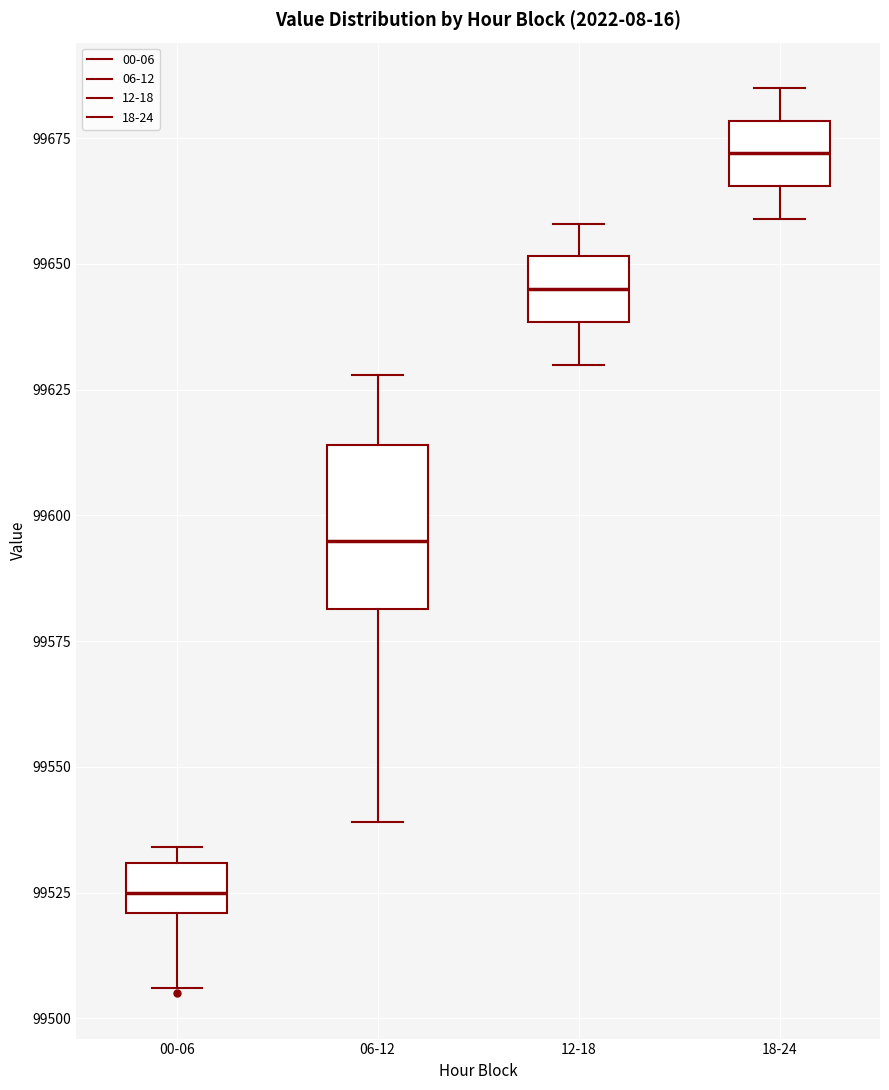

Which box has the lowest median line?

00-06